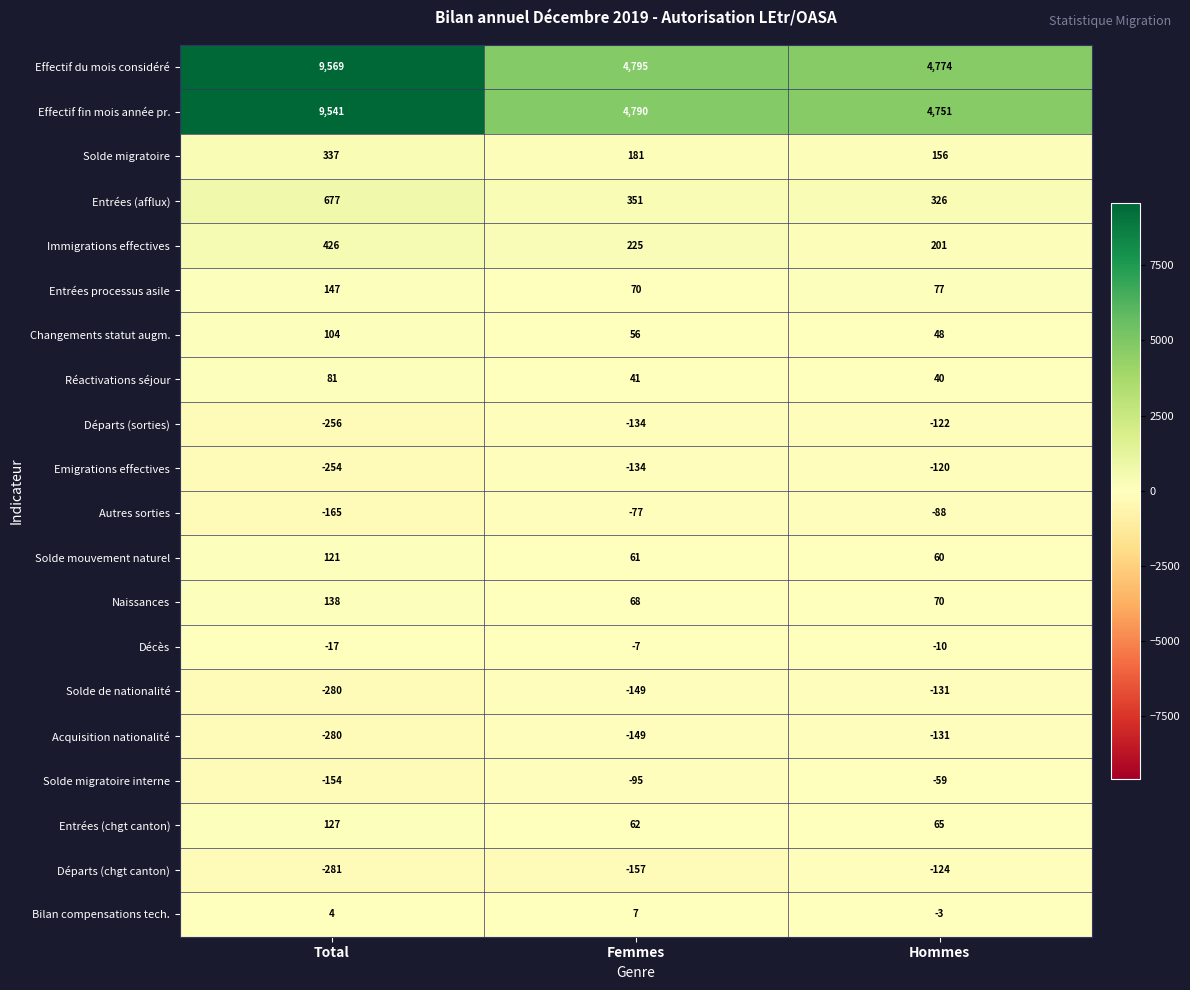

Count the number of data series in this chart.

20